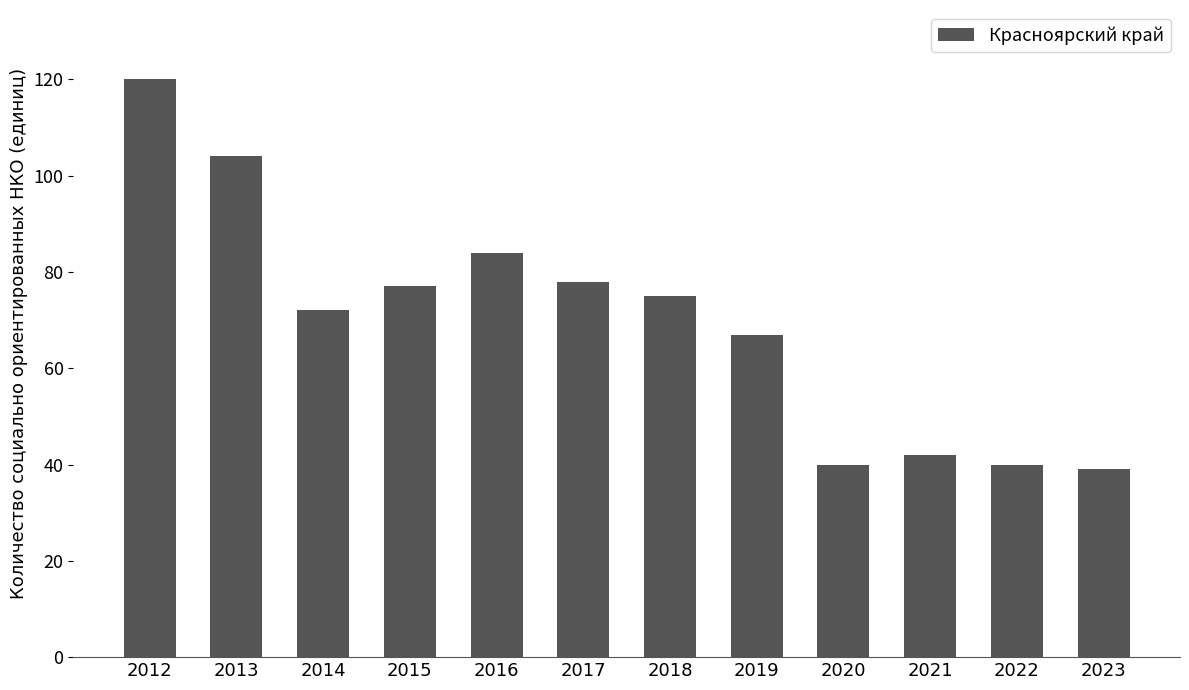

What is the maximum value shown in the chart?

120